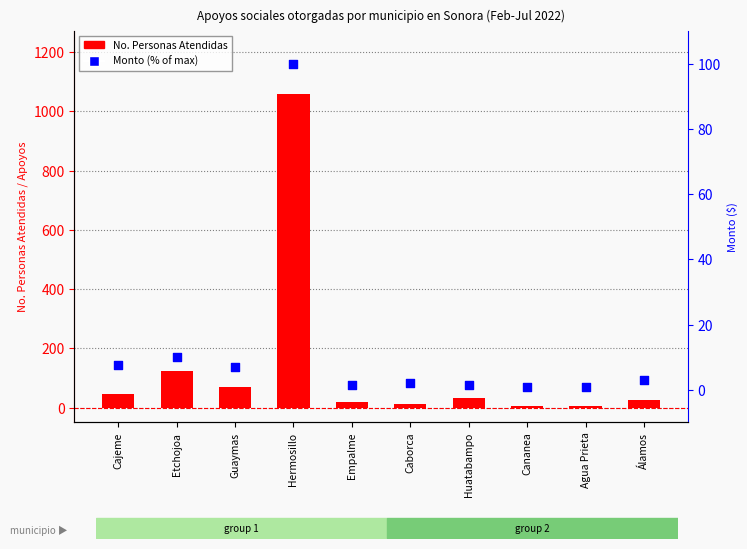

At which category is the sum across all series the highest?

Hermosillo